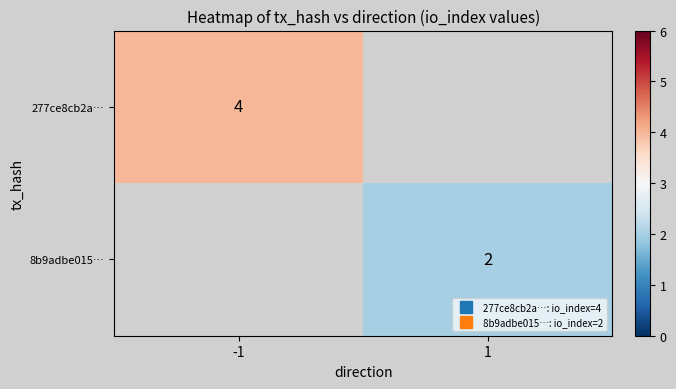

At how many categories does at least one series exceed 3?

1